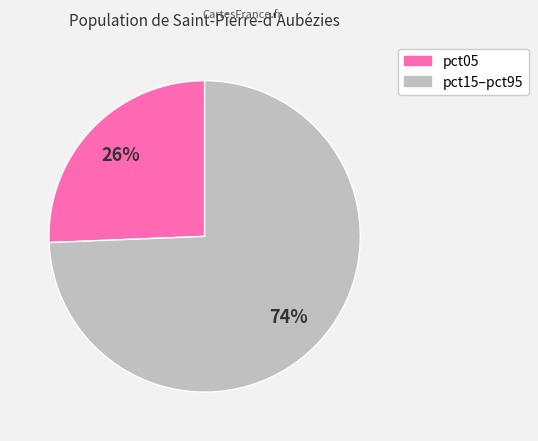

Is there any slice that represents more than half of the pie?

Yes